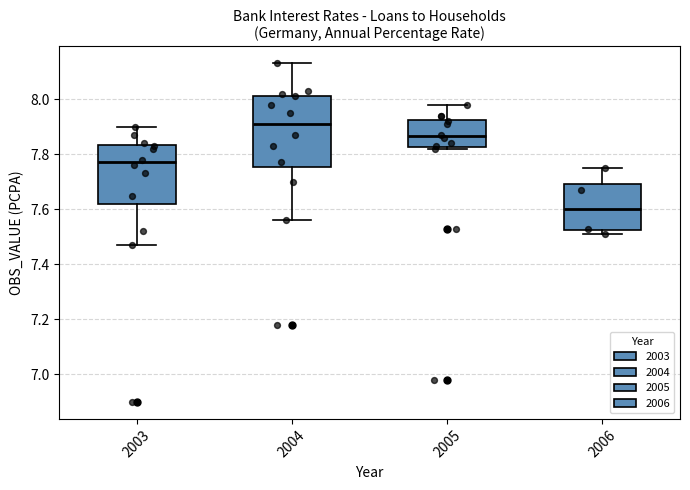

Reading left to right, transcribe this box plot: for each box, give where its median line is, the range the box spans, and where its two whiskers end, as read against the y-axis. The values are not printed on the chart, so give them approximately, as read against the axis.

2003: median 7.78, box 7.62 to 7.84, whiskers 7.48 to 7.90
2004: median 7.92, box 7.76 to 8.02, whiskers 7.56 to 8.14
2005: median 7.86, box 7.82 to 7.92, whiskers 7.82 (just below the box's lower edge) to 7.98
2006: median 7.60, box 7.52 to 7.70, whiskers 7.52 (just below the box's lower edge) to 7.76